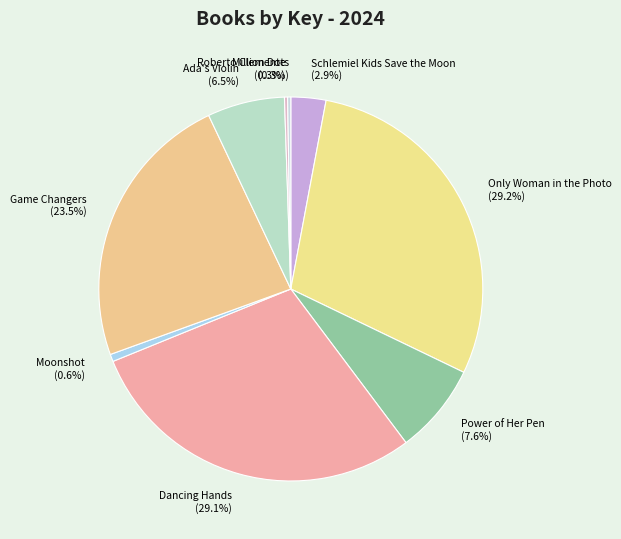

What percentage is NOT represented by Only Woman in the Photo?

70.8%